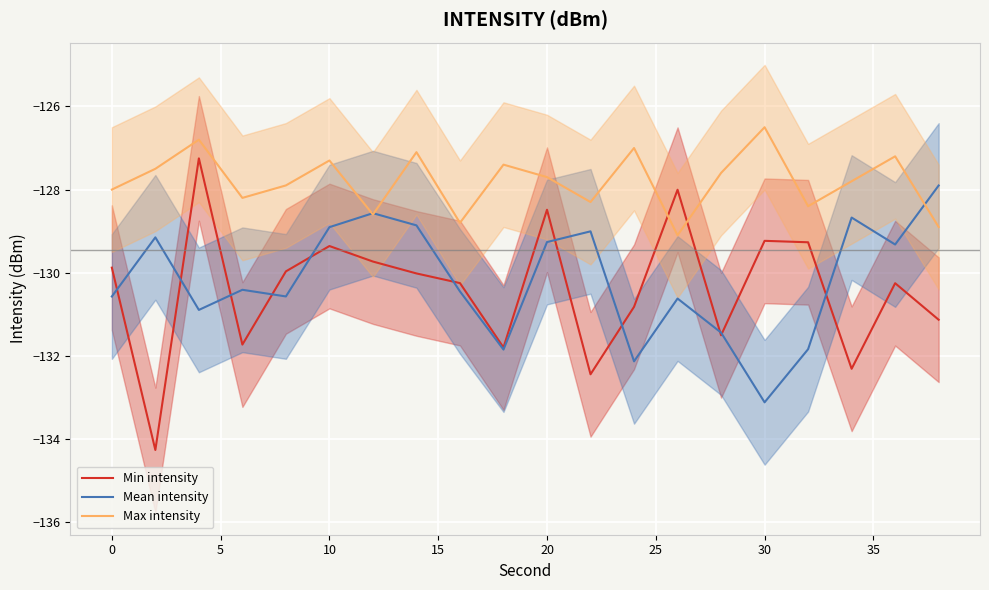

True or false: Min intensity and Max intensity intersect in this chart.

True